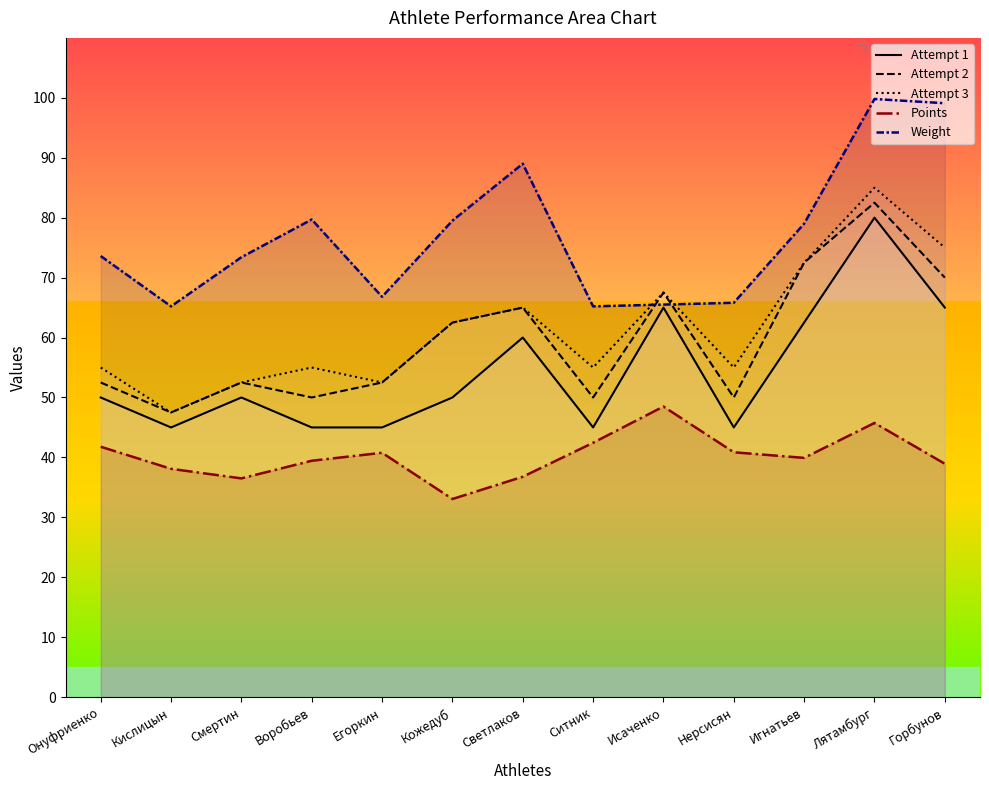

At which label is Attempt 2 closest to 65?

Светлаков